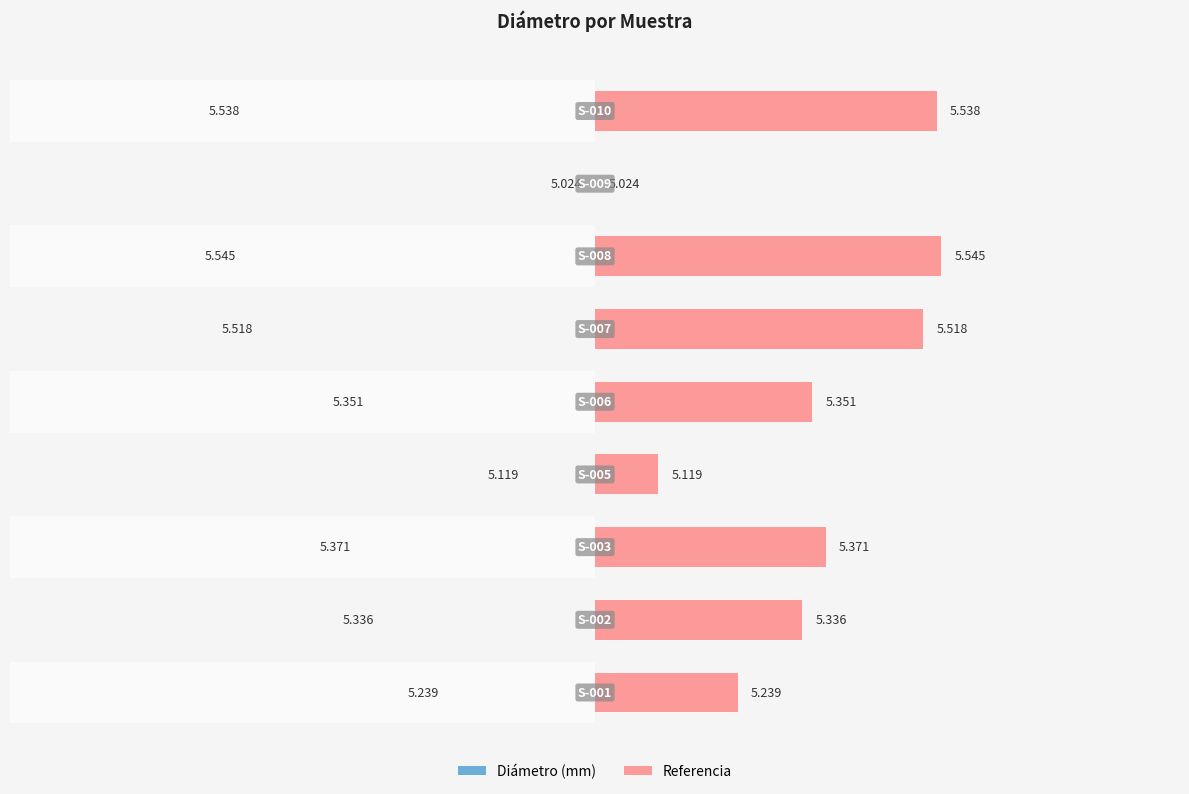

Rank the categories by Diámetro (mm) — Izquierda value from highest to lowest.

6, 8, 5, 2, 4, 1, 0, 3, 7